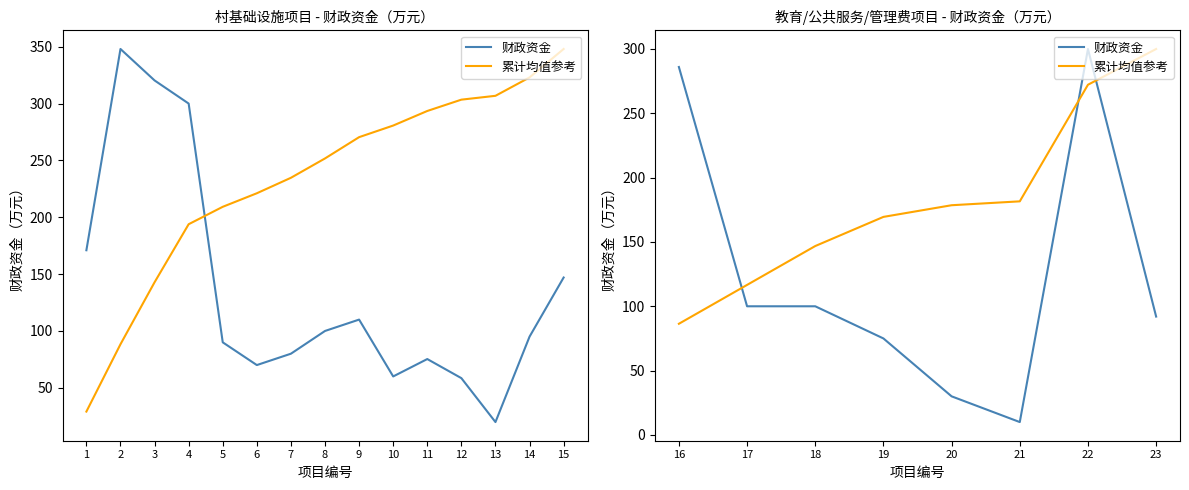

Is the value of 财政资金 at 21 greater than the value of 累计均值参考 at 23?

No